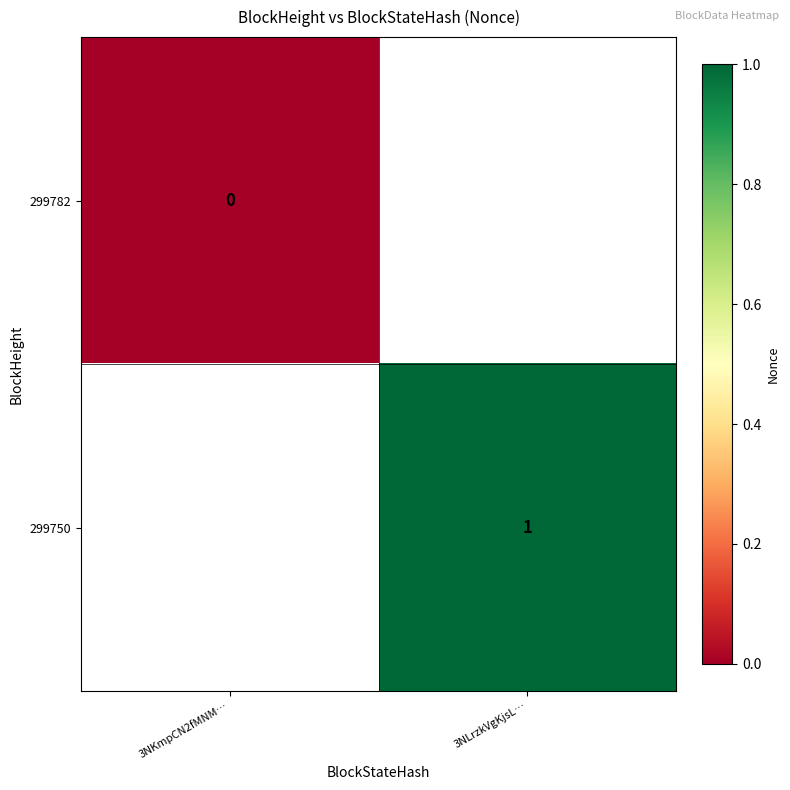

Is it true that 299750 equals 1 at 3NLrzkVgKjsL…?

True